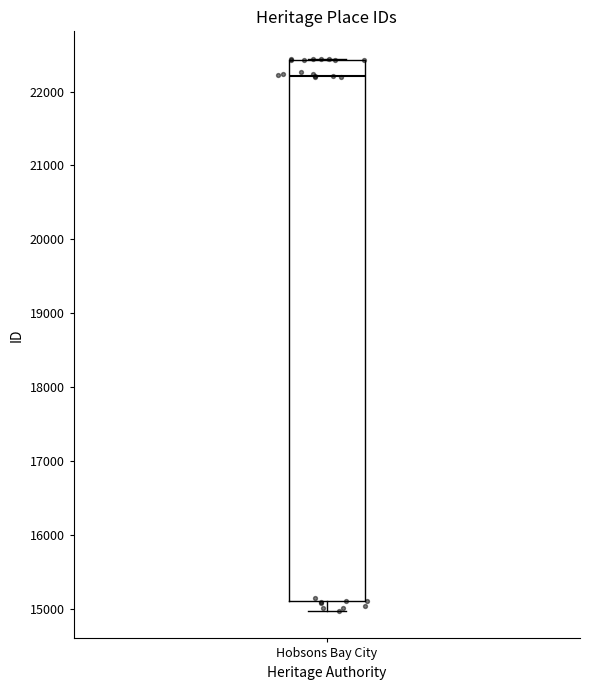

Transcribe this box plot: give where the median line is, the range the box spans, and where the two whiskers end, as read against the y-axis. The values are not printed on the chart, so give them approximately, as read against the axis.

median 22200, box 15100 to 22400, whiskers 15000 to 22400